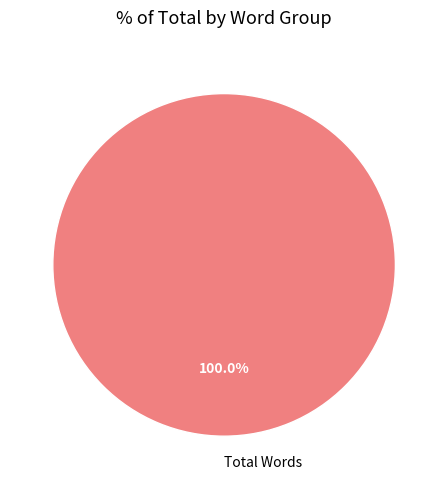

Is Total Words the majority of the pie?

Yes